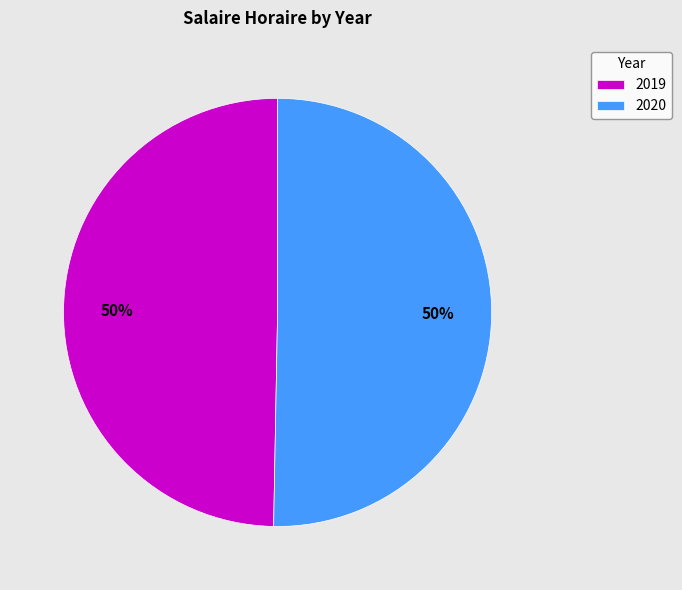

Do 2019 and 2020 together represent more than half of the pie?

Yes